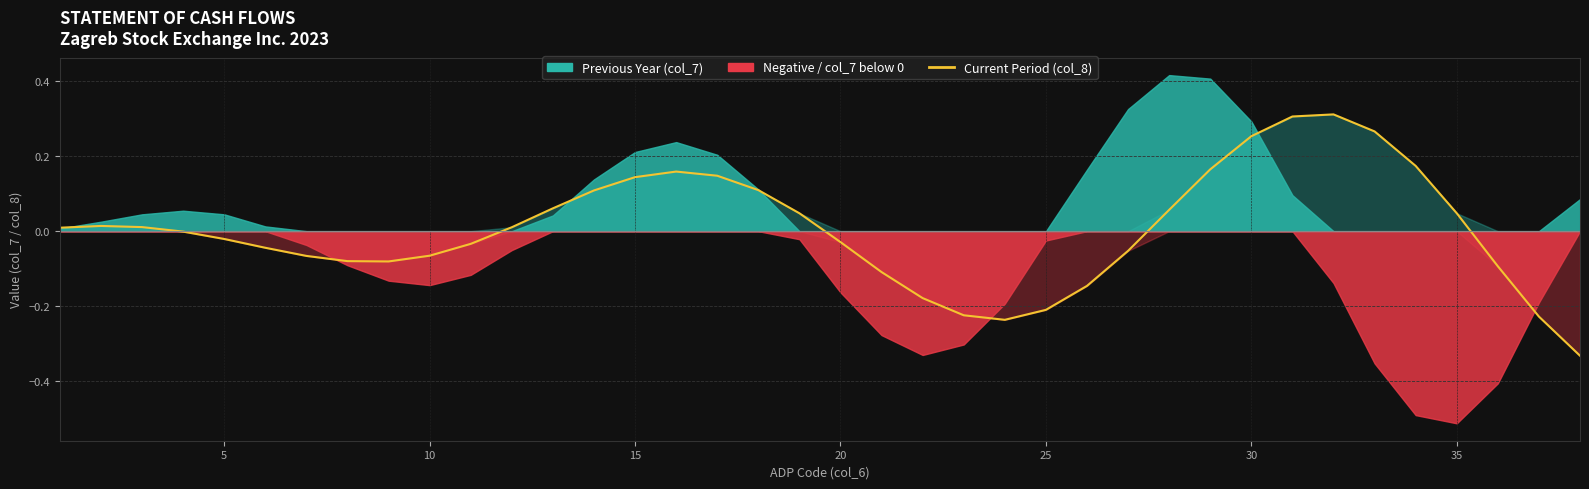

How many lines are shown in the chart?

1